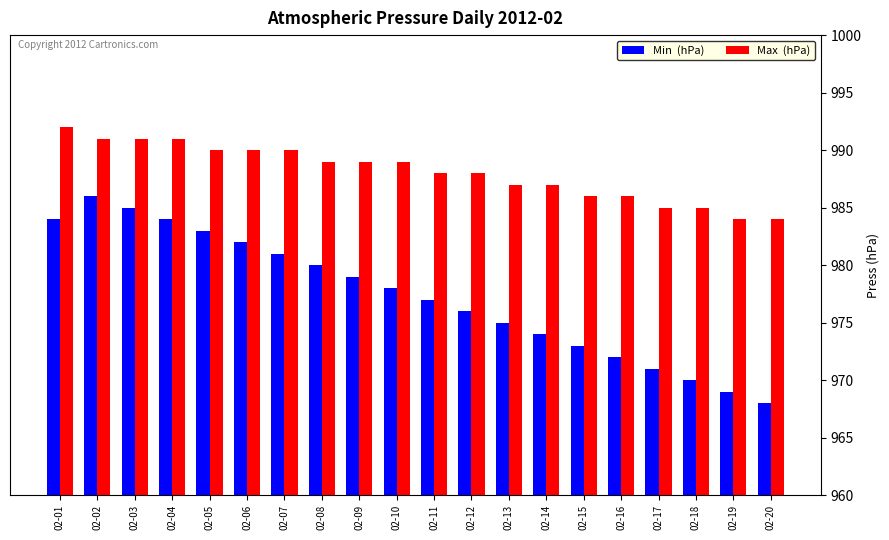

What is the difference between the highest and lowest values at 02-16?

14